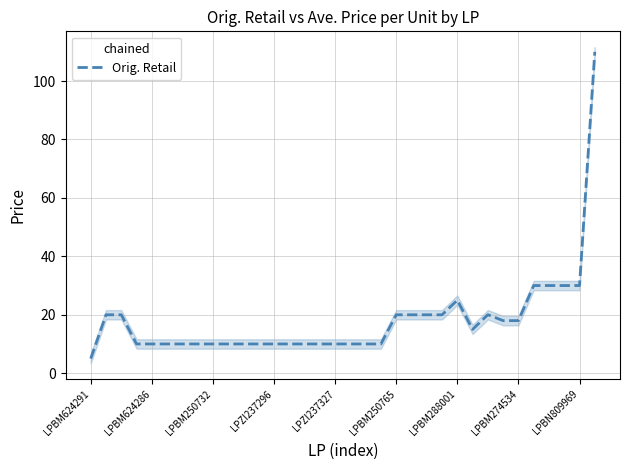

What is the average value?

18.3